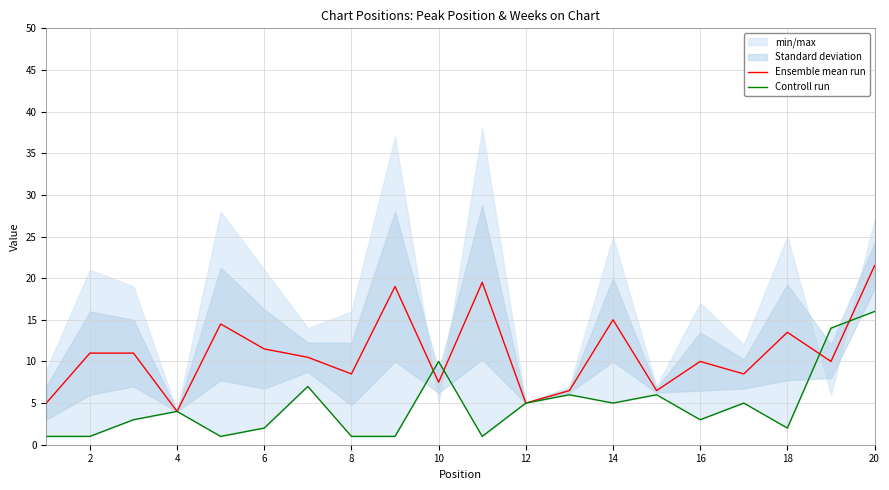

True or false: Ensemble mean run has a value of 1.1 at 4.

False